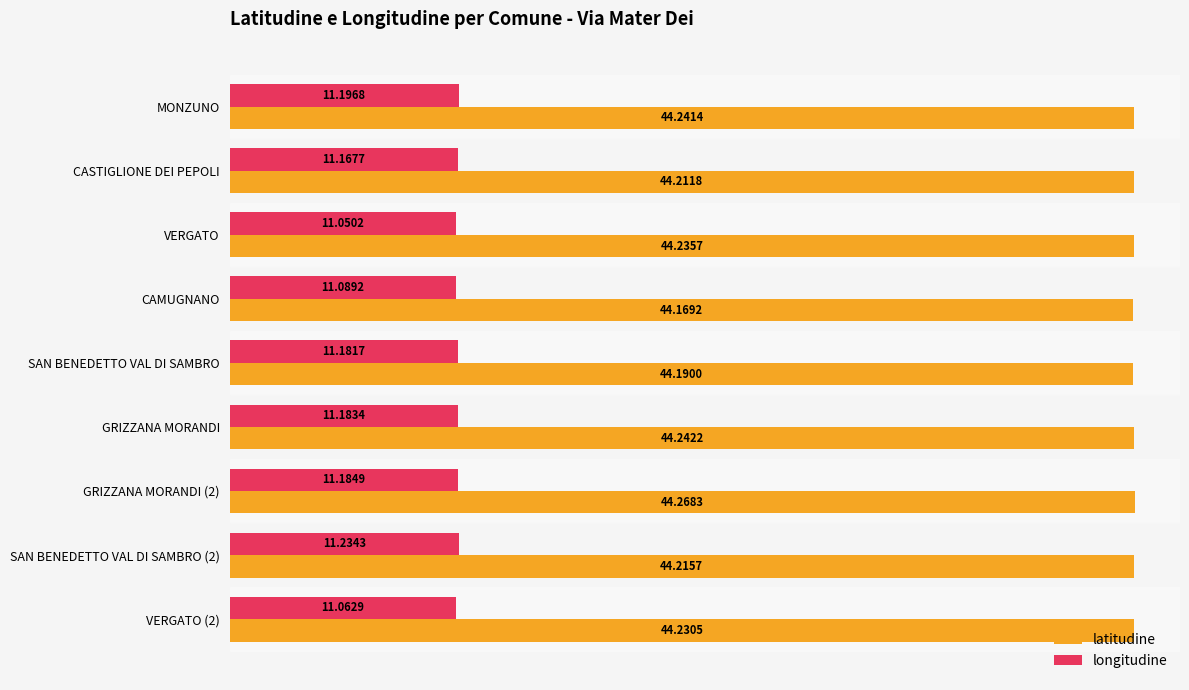

Which series has the largest range (max minus min)?

longitudine